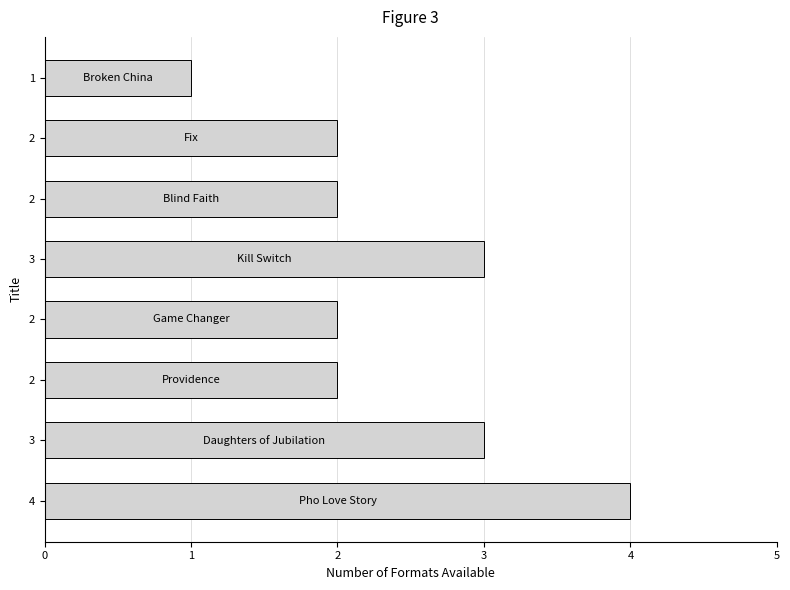

What is the average value?

2